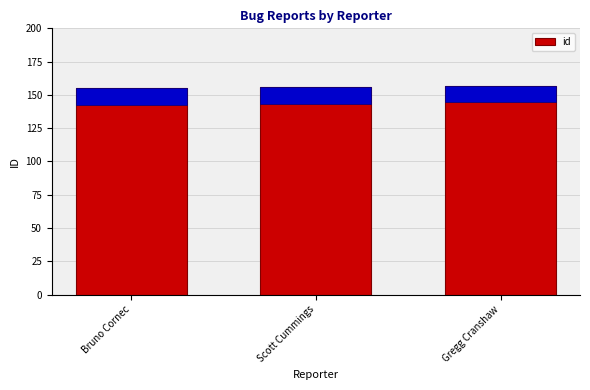

List the labels in order of value, largest first.

Gregg Cranshaw, Scott Cummings, Bruno Cornec